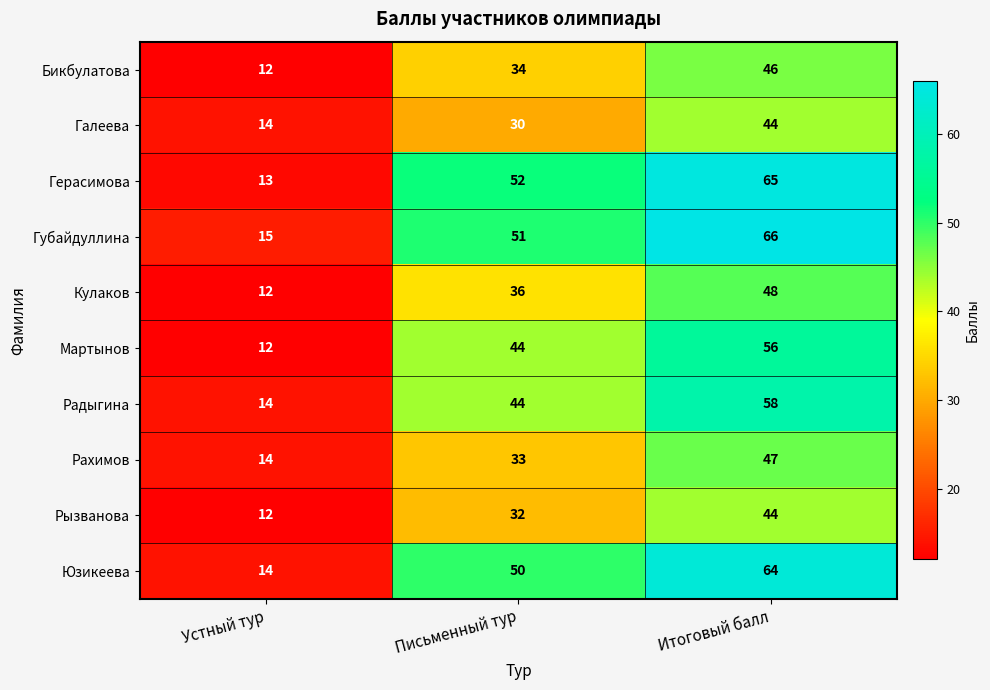

Is the value of Губайдуллина at Устный тур greater than the value of Мартынов at Устный тур?

Yes